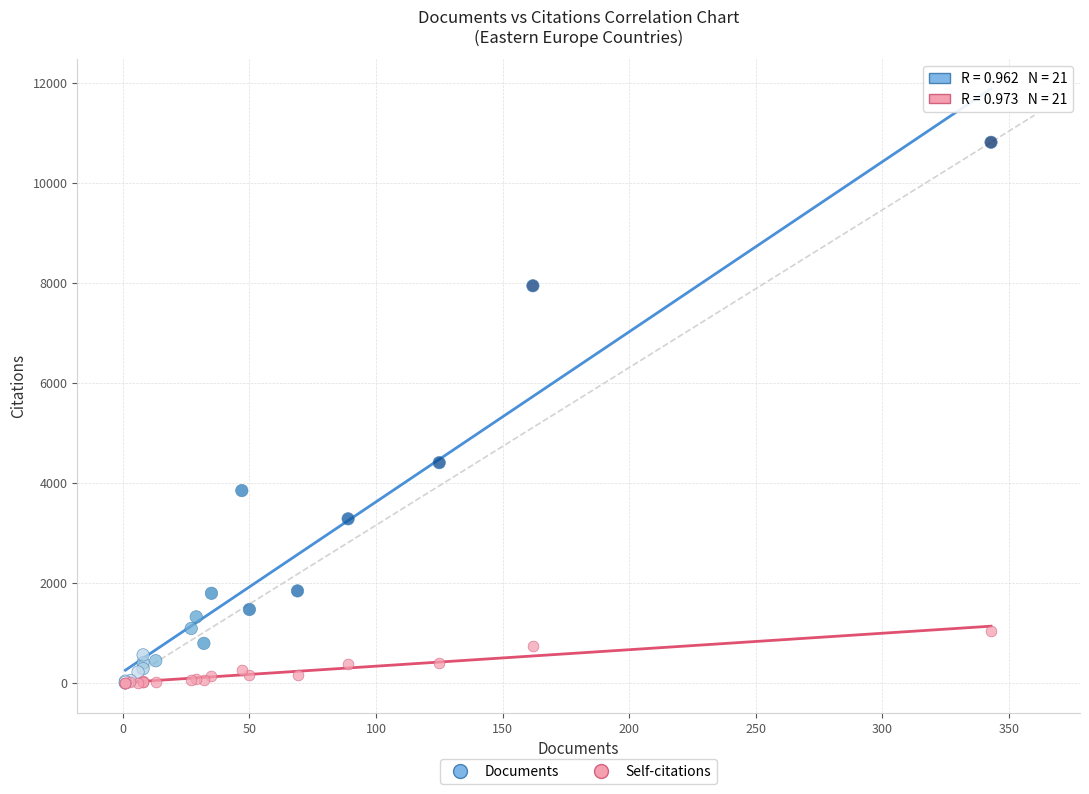

In the Documents series, what Y value is closest to 5407?

4404